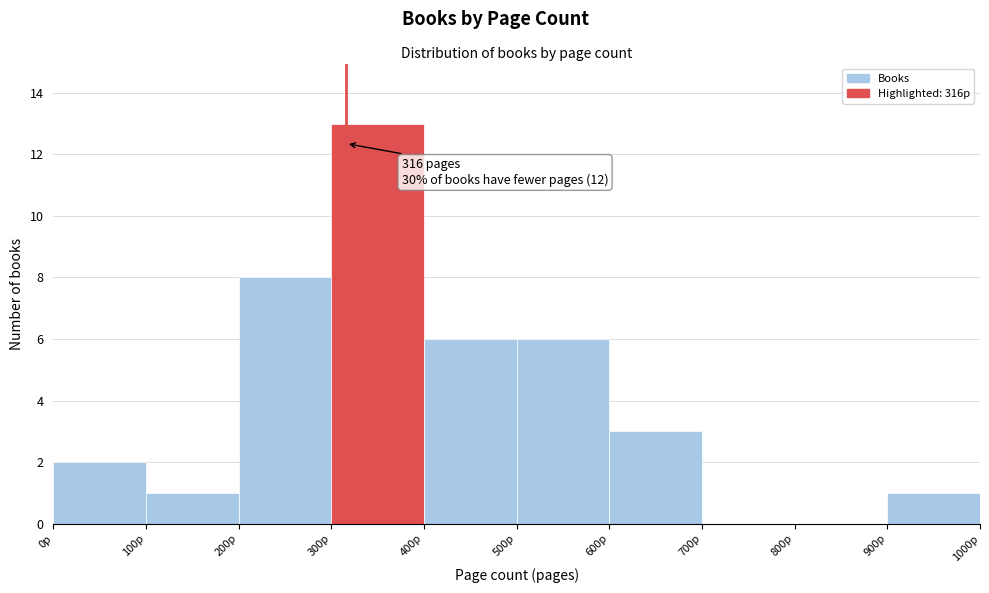

Over which range of the x-axis is the bar tallest?

300 to 400